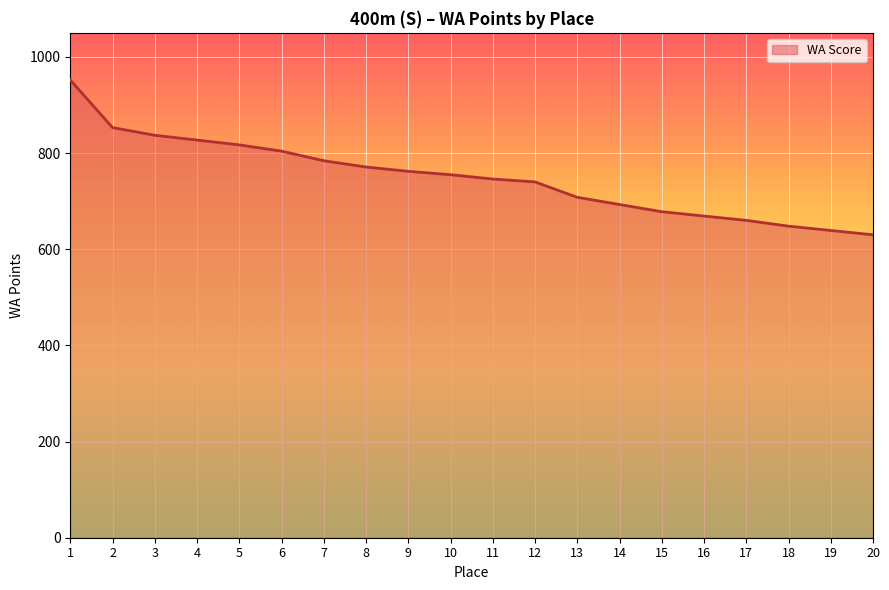

What is the change in value from 5 to 14?

-124